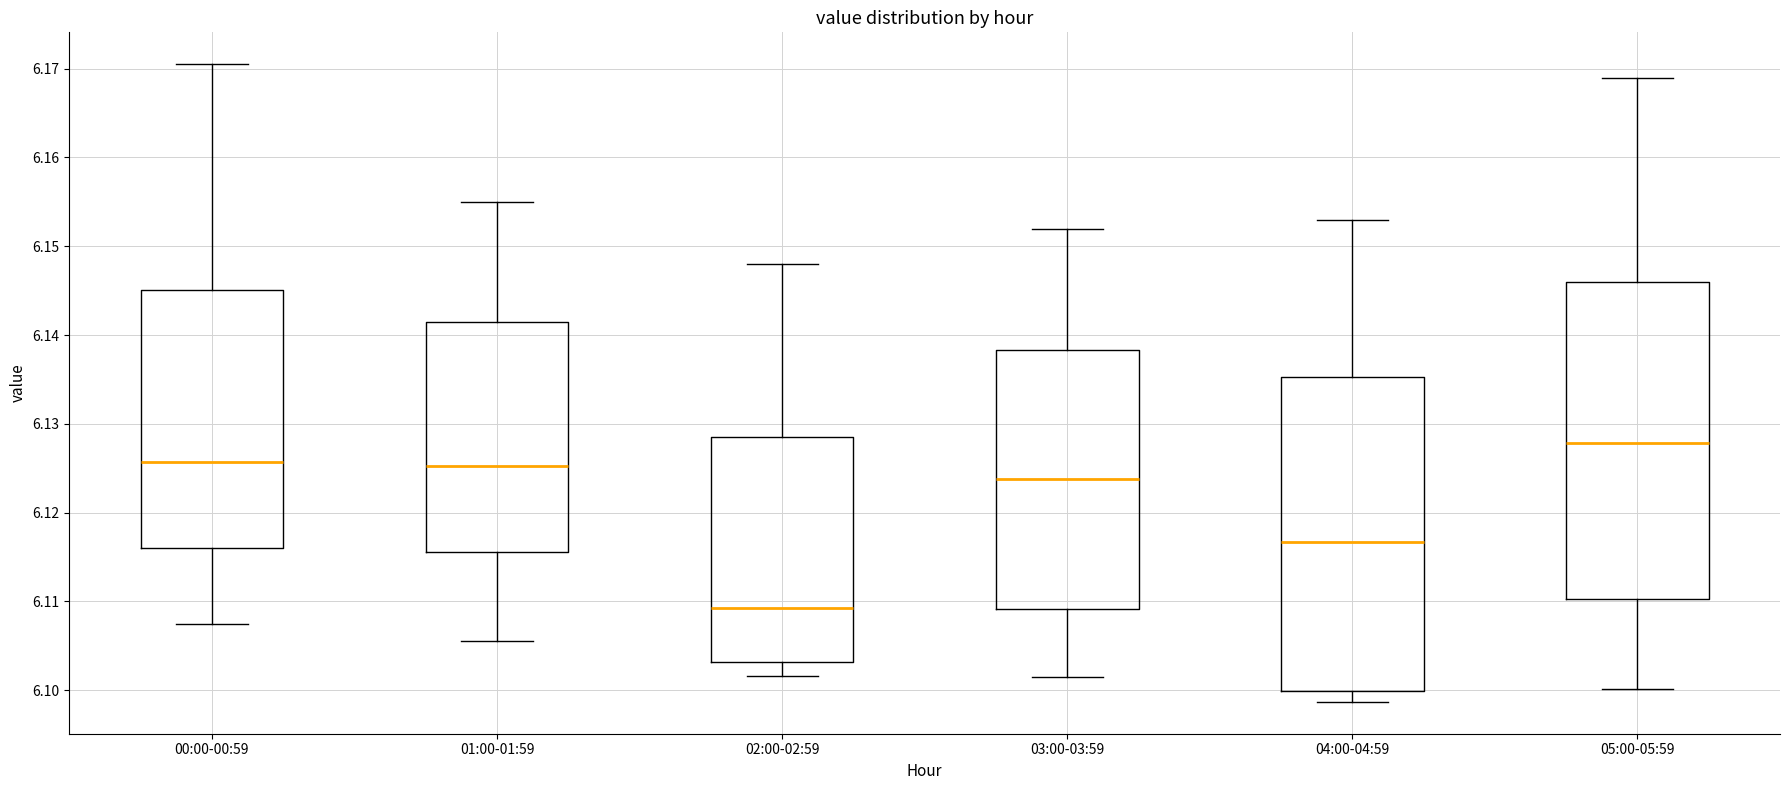

Which box's median line is the lowest?

02:00-02:59